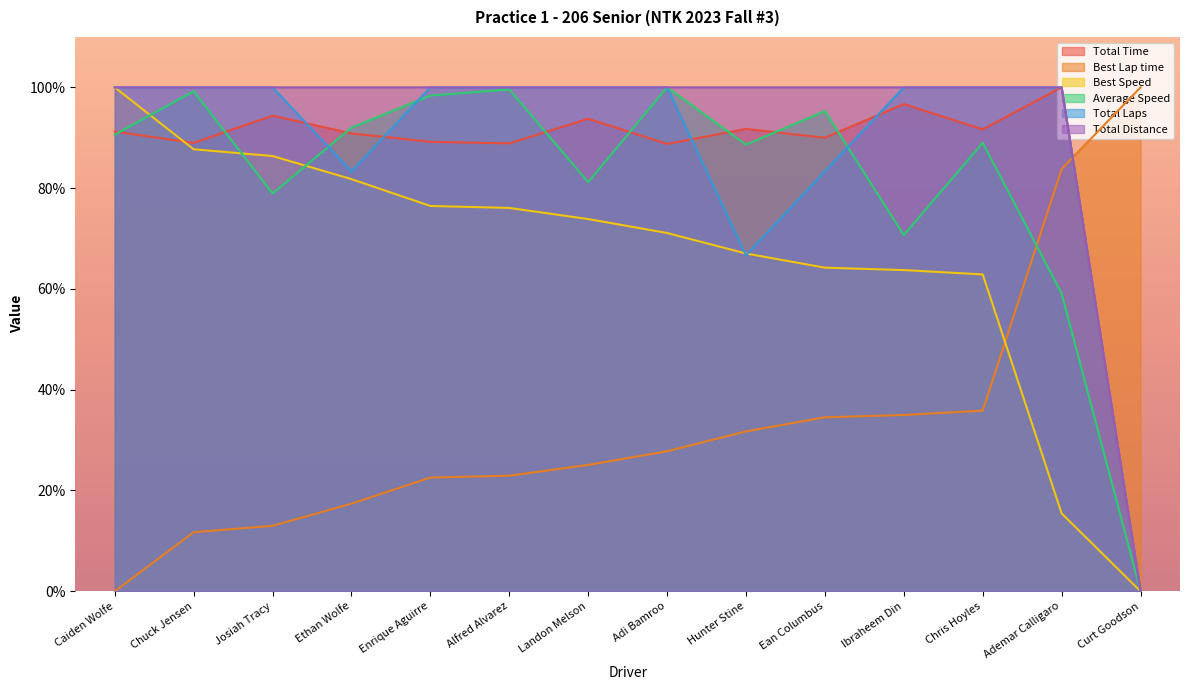

Reading left to right, transcribe all the data shown in this chart.

Total Time: Caiden Wolfe=91.2	Chuck Jensen=89.0	Josiah Tracy=94.4	Ethan Wolfe=90.9	Enrique Aguirre=89.2	Alfred Alvarez=88.9	Landon Melson=93.8	Adi Bamroo=88.8	Hunter Stine=91.8	Ean Columbus=90.0	Ibraheem Din=96.7	Chris Hoyles=91.7	Ademar Calligaro=100.0	Curt Goodson=0.0
Best Lap time: Caiden Wolfe=0.0	Chuck Jensen=11.7	Josiah Tracy=13.0	Ethan Wolfe=17.4	Enrique Aguirre=22.6	Alfred Alvarez=22.9	Landon Melson=25.1	Adi Bamroo=27.8	Hunter Stine=31.7	Ean Columbus=34.5	Ibraheem Din=35.0	Chris Hoyles=35.8	Ademar Calligaro=83.8	Curt Goodson=100.0
Best Speed: Caiden Wolfe=100.0	Chuck Jensen=87.7	Josiah Tracy=86.4	Ethan Wolfe=81.8	Enrique Aguirre=76.5	Alfred Alvarez=76.1	Landon Melson=73.9	Adi Bamroo=71.1	Hunter Stine=67.0	Ean Columbus=64.2	Ibraheem Din=63.7	Chris Hoyles=62.9	Ademar Calligaro=15.4	Curt Goodson=0.0
Average Speed: Caiden Wolfe=90.6	Chuck Jensen=99.2	Josiah Tracy=78.9	Ethan Wolfe=92.0	Enrique Aguirre=98.4	Alfred Alvarez=99.6	Landon Melson=81.2	Adi Bamroo=100.0	Hunter Stine=88.6	Ean Columbus=95.3	Ibraheem Din=70.7	Chris Hoyles=89.0	Ademar Calligaro=59.1	Curt Goodson=0.0
Total Laps: Caiden Wolfe=100.0	Chuck Jensen=100.0	Josiah Tracy=100.0	Ethan Wolfe=83.3	Enrique Aguirre=100.0	Alfred Alvarez=100.0	Landon Melson=100.0	Adi Bamroo=100.0	Hunter Stine=66.7	Ean Columbus=83.3	Ibraheem Din=100.0	Chris Hoyles=100.0	Ademar Calligaro=100.0	Curt Goodson=0.0
Total Distance: Caiden Wolfe=100.0	Chuck Jensen=100.0	Josiah Tracy=100.0	Ethan Wolfe=100.0	Enrique Aguirre=100.0	Alfred Alvarez=100.0	Landon Melson=100.0	Adi Bamroo=100.0	Hunter Stine=100.0	Ean Columbus=100.0	Ibraheem Din=100.0	Chris Hoyles=100.0	Ademar Calligaro=100.0	Curt Goodson=0.0